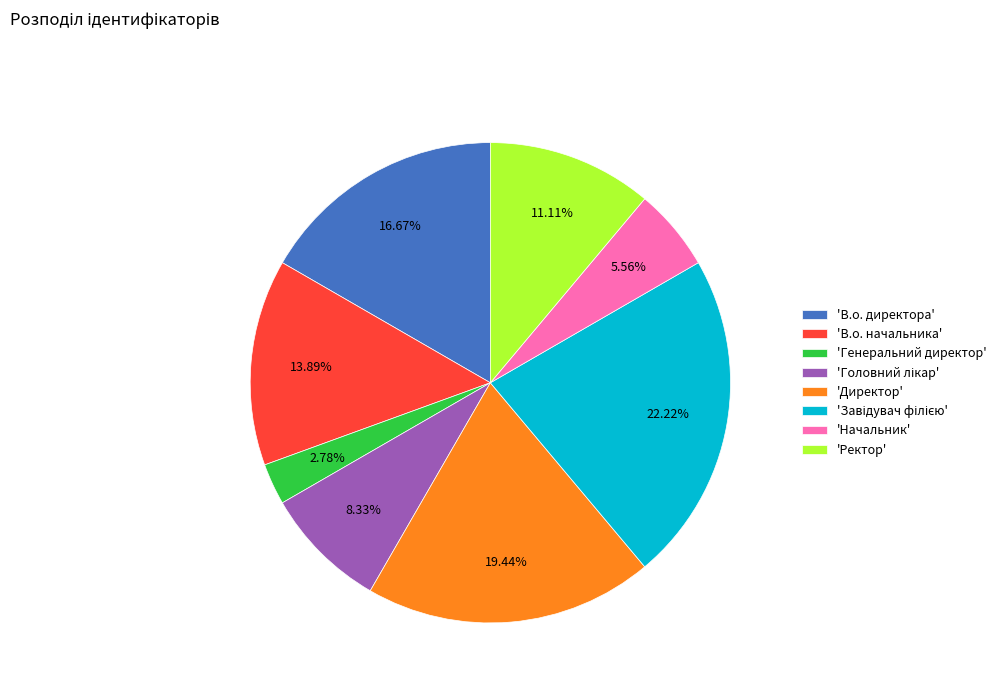

Between 'Директор' and 'В.о. директора', which is larger?

'Директор'